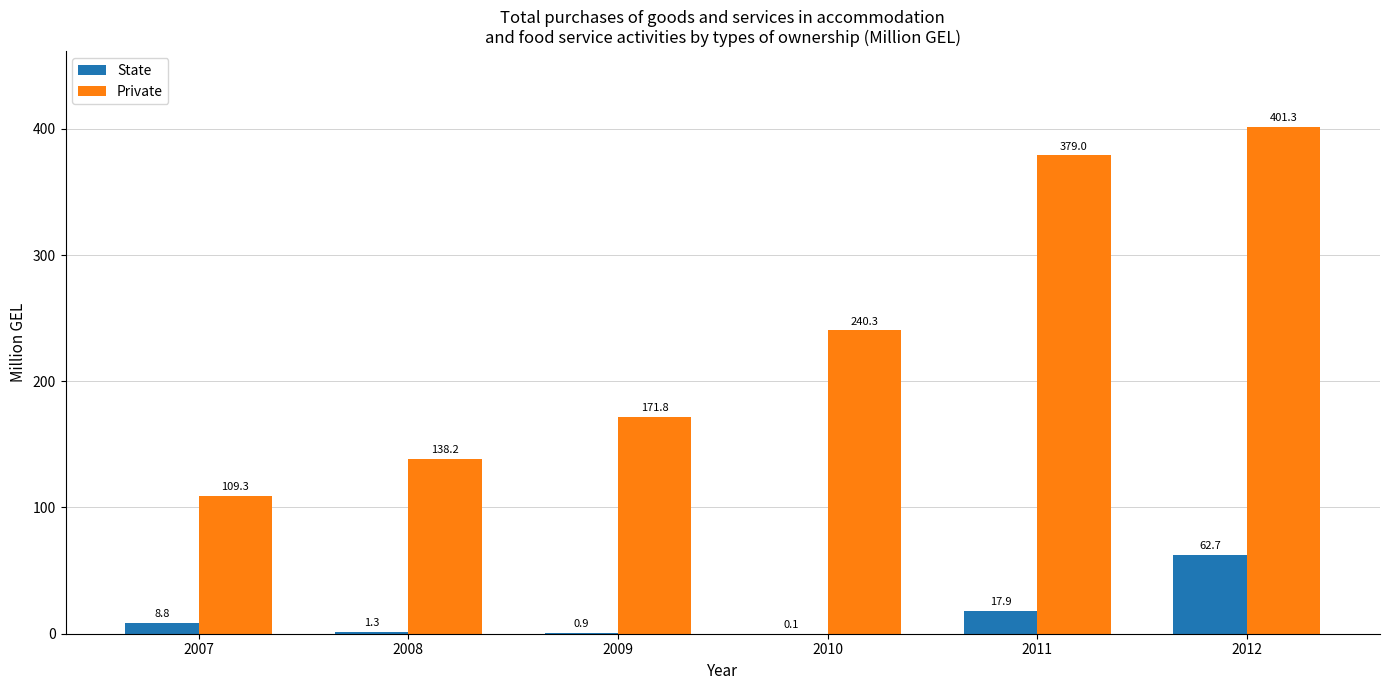

Reading left to right, extract all data points from this chart.

State: 2007=8.8	2008=1.3	2009=0.9	2010=0.1	2011=17.9	2012=62.7
Private: 2007=109.3	2008=138.2	2009=171.8	2010=240.3	2011=379.0	2012=401.3